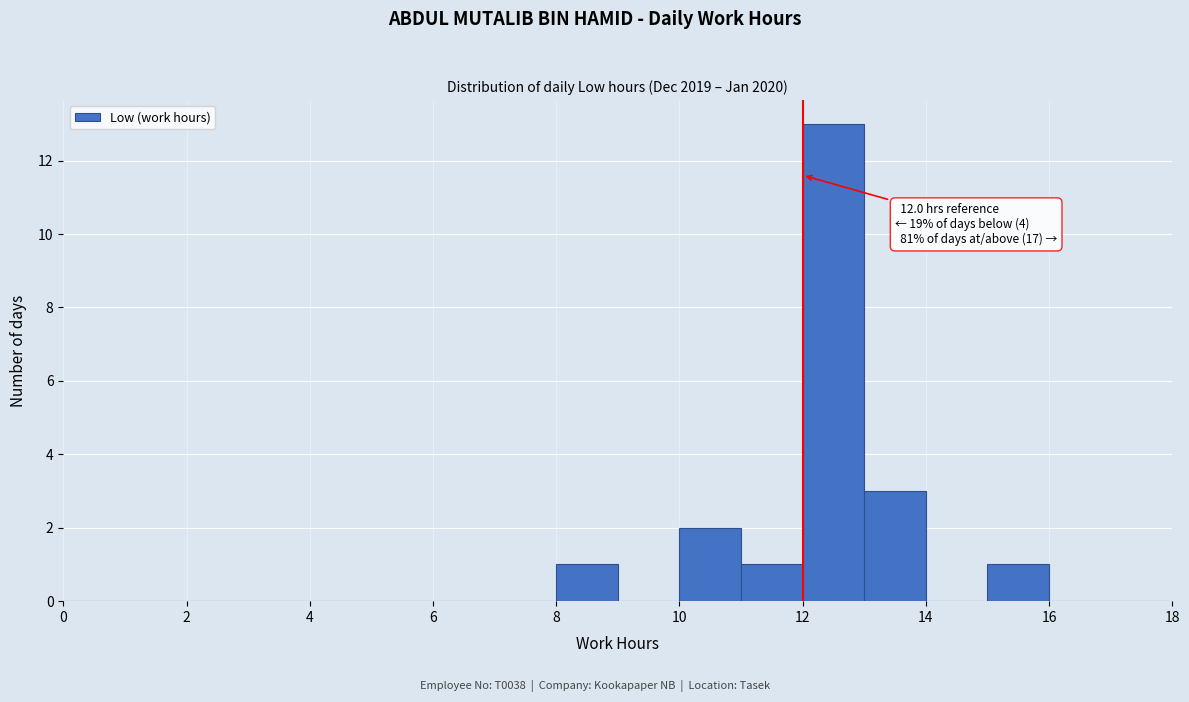

Over which range of the x-axis is the bar tallest?

12 to 13